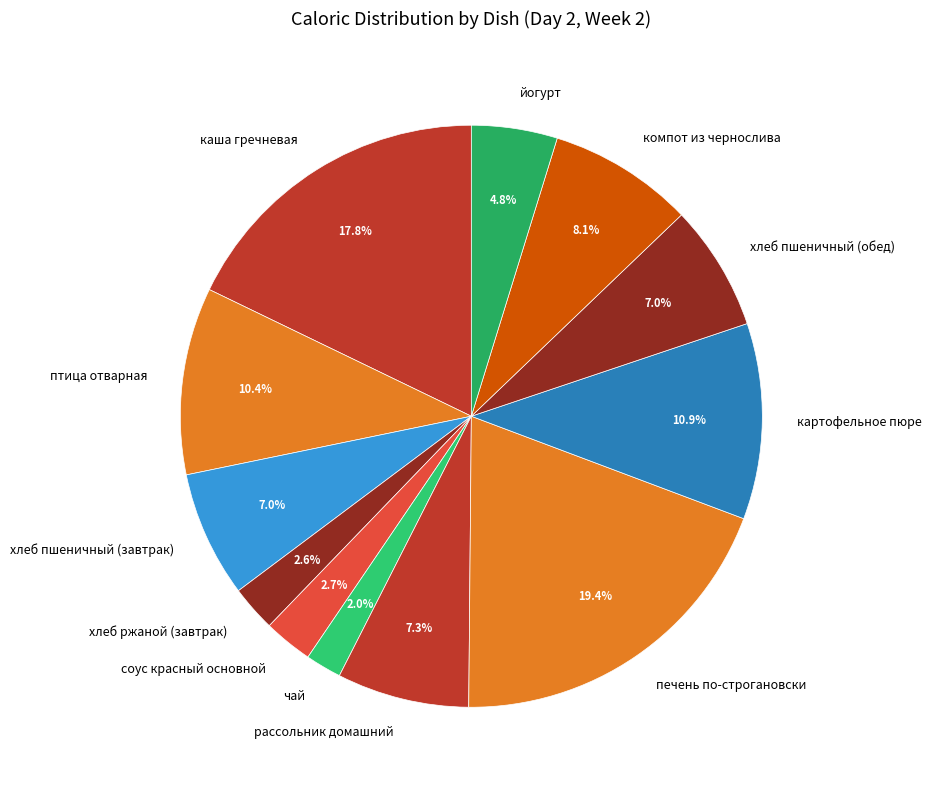

Combined, do соус красный основной and птица отварная account for over 50%?

No